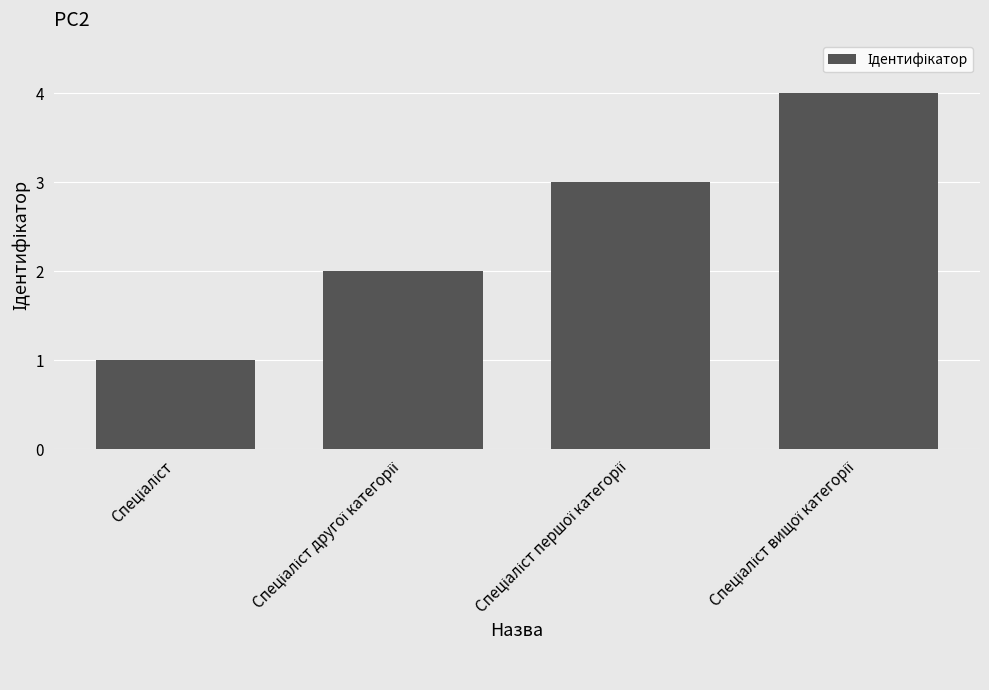

What is the difference between the maximum and minimum values?

3